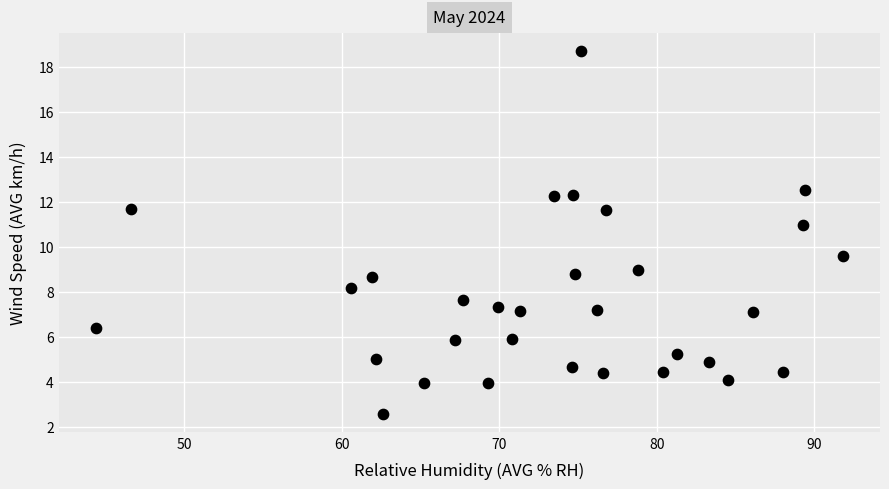

What is the range of X values (max minus min)?

47.4